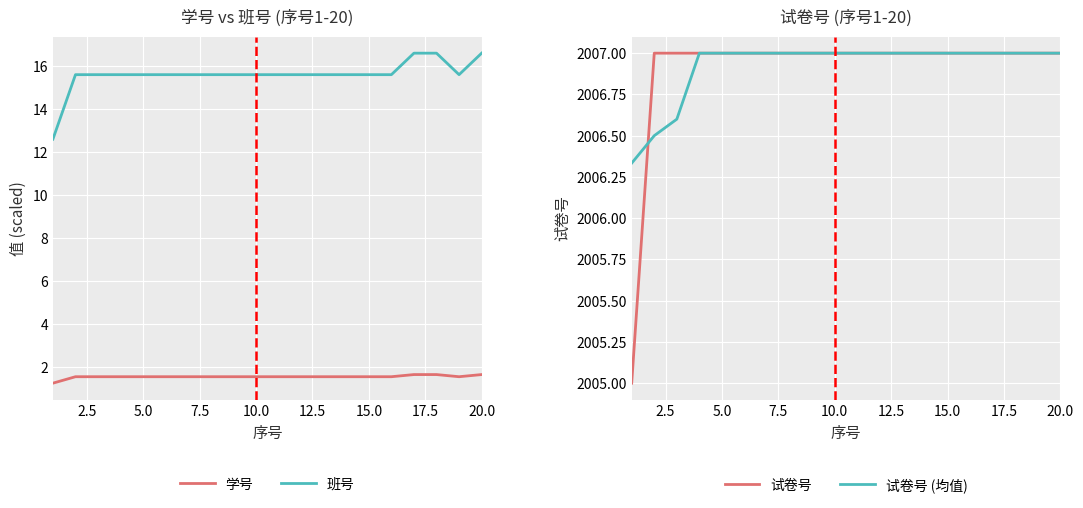

What is the label of the 9th point from the left?

20.0